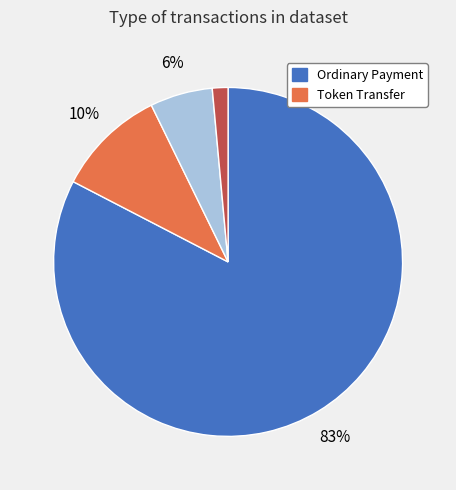

How many segments does this pie chart have?

4